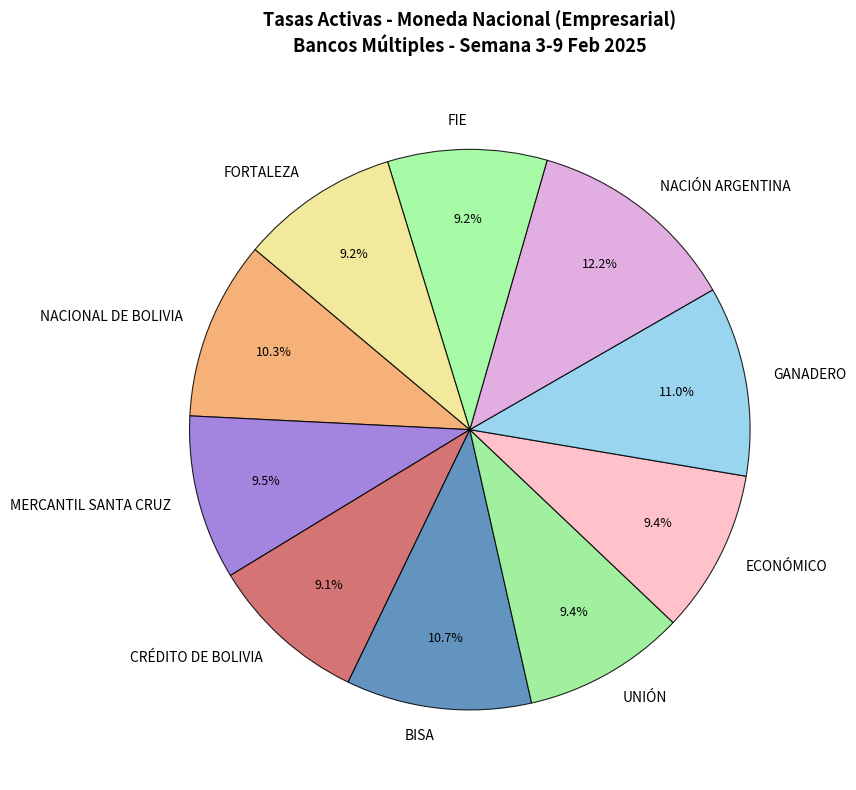

To the nearest percent, what is the average slice percentage?

10%